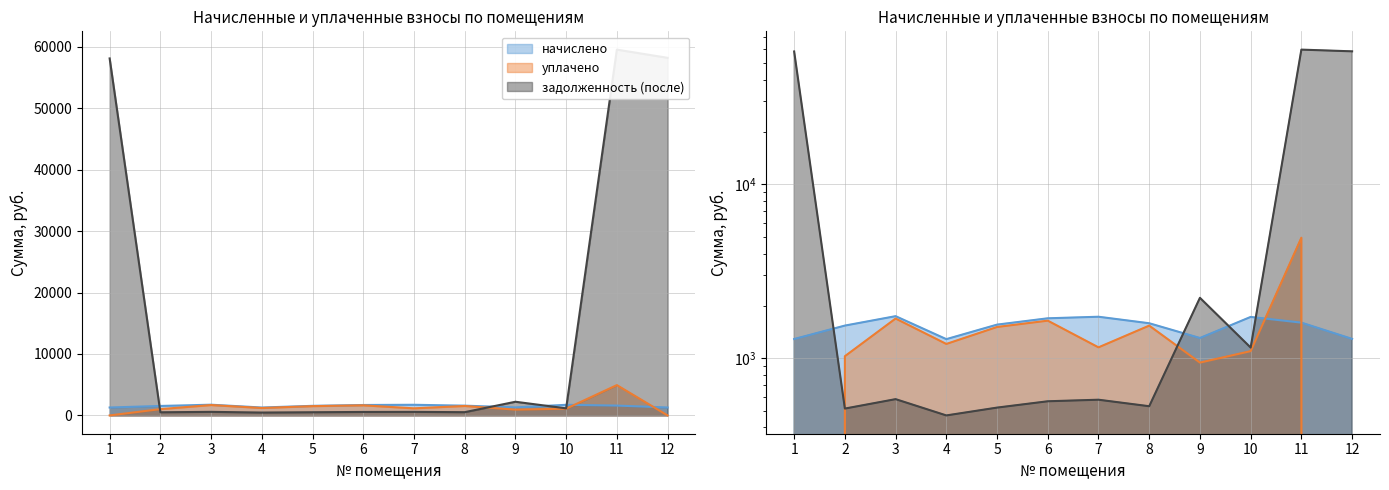

How many interior local peaks does the уплачено series have?

4